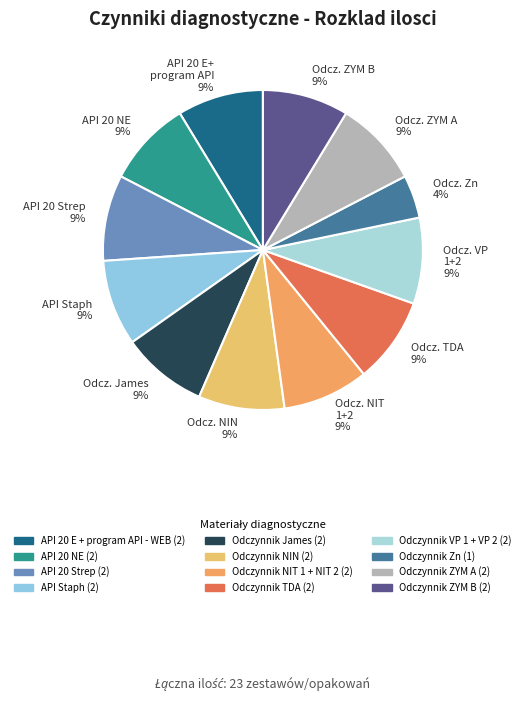

Which has a higher value, Odcz. Zn 4% or API 20 NE 9%?

API 20 NE 9%